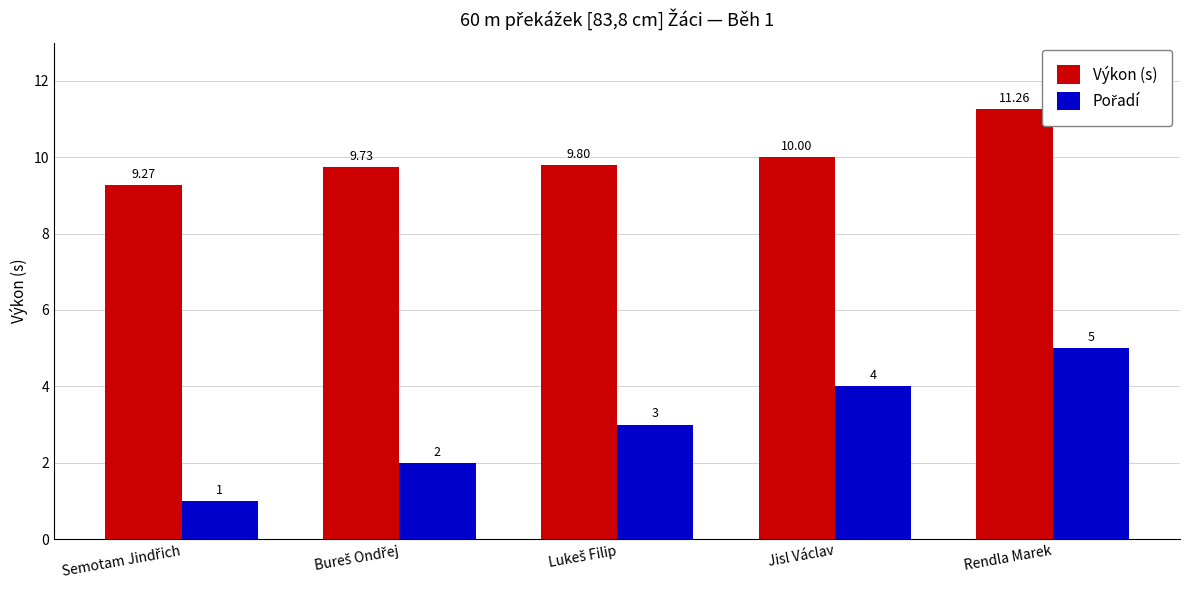

What is the spread (max minus min) of values at Jisl Václav?

6.0